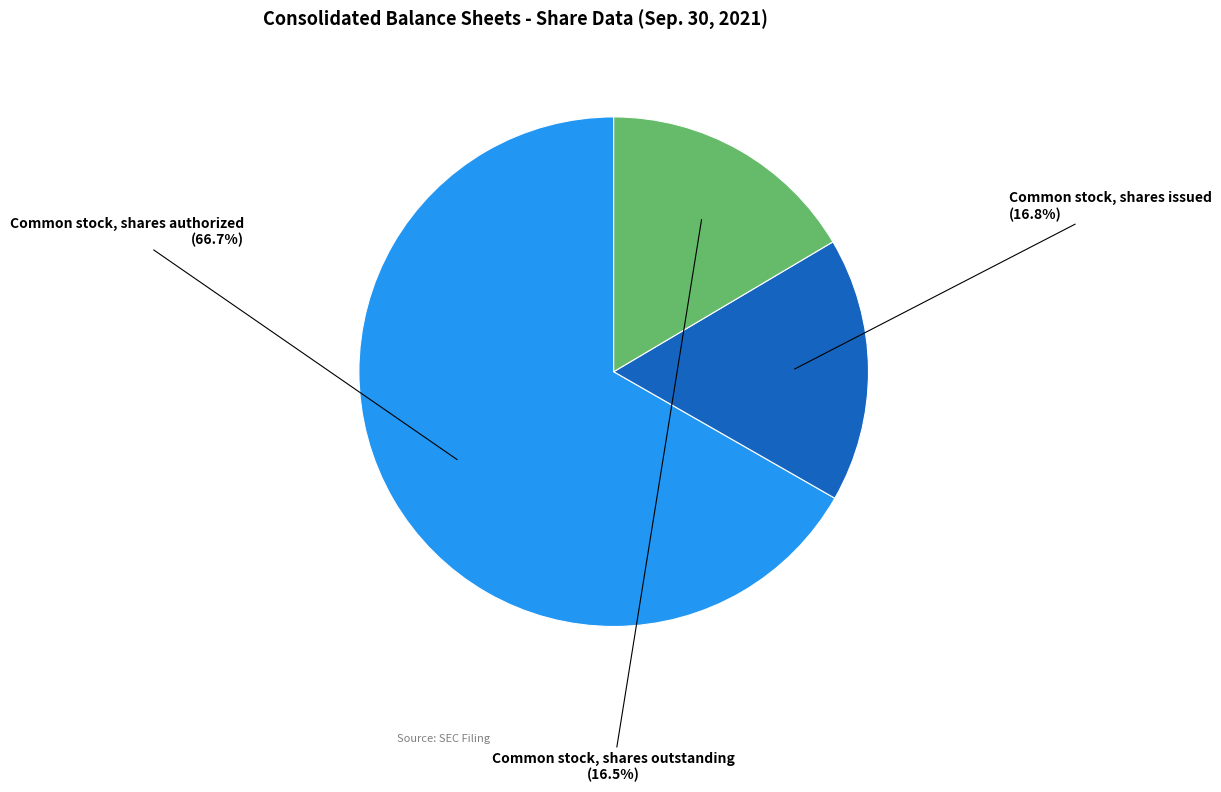

Count the number of slices in the pie.

3